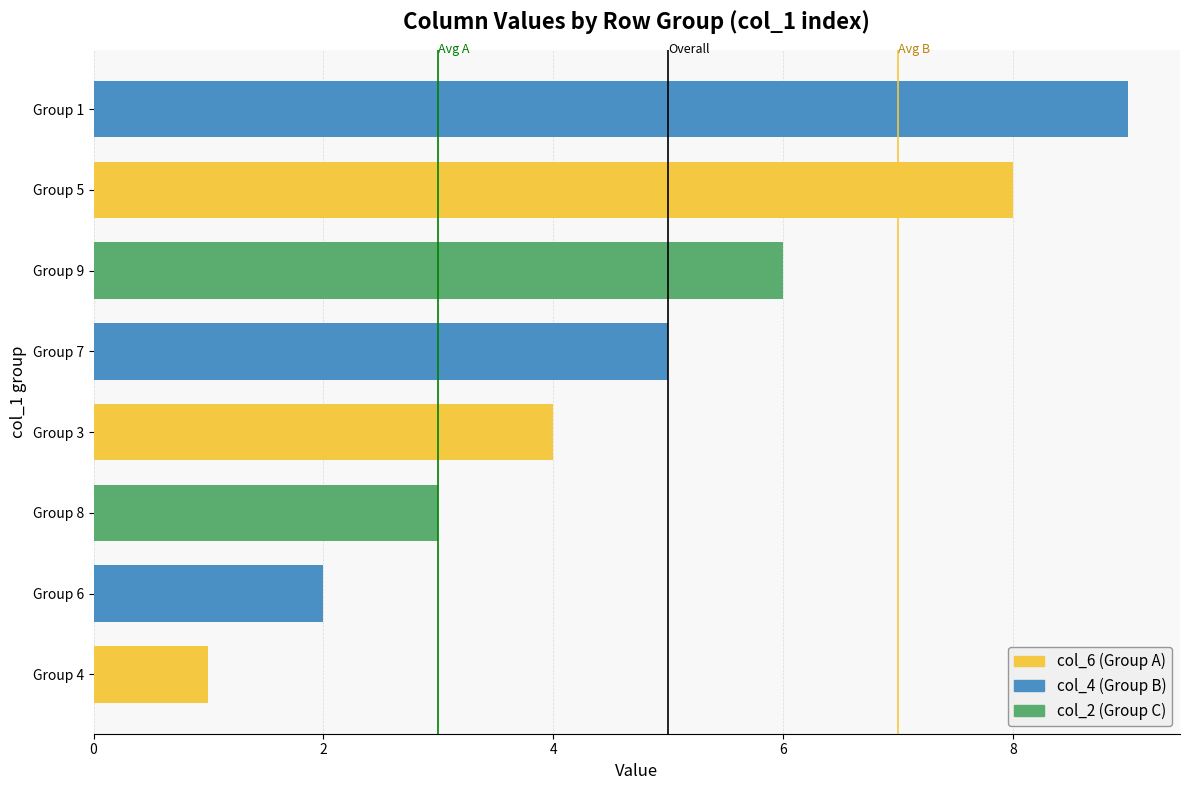

Rank the categories by value from highest to lowest.

Group 1, Group 5, Group 9, Group 7, Group 3, Group 8, Group 6, Group 4